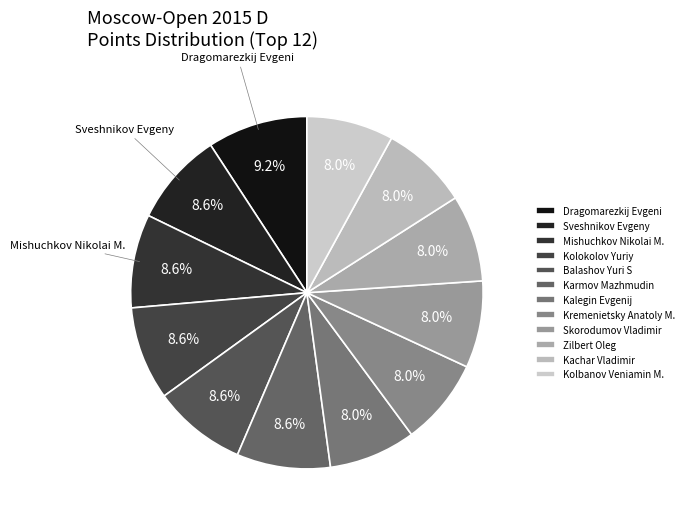

Is there a majority slice in this chart?

No